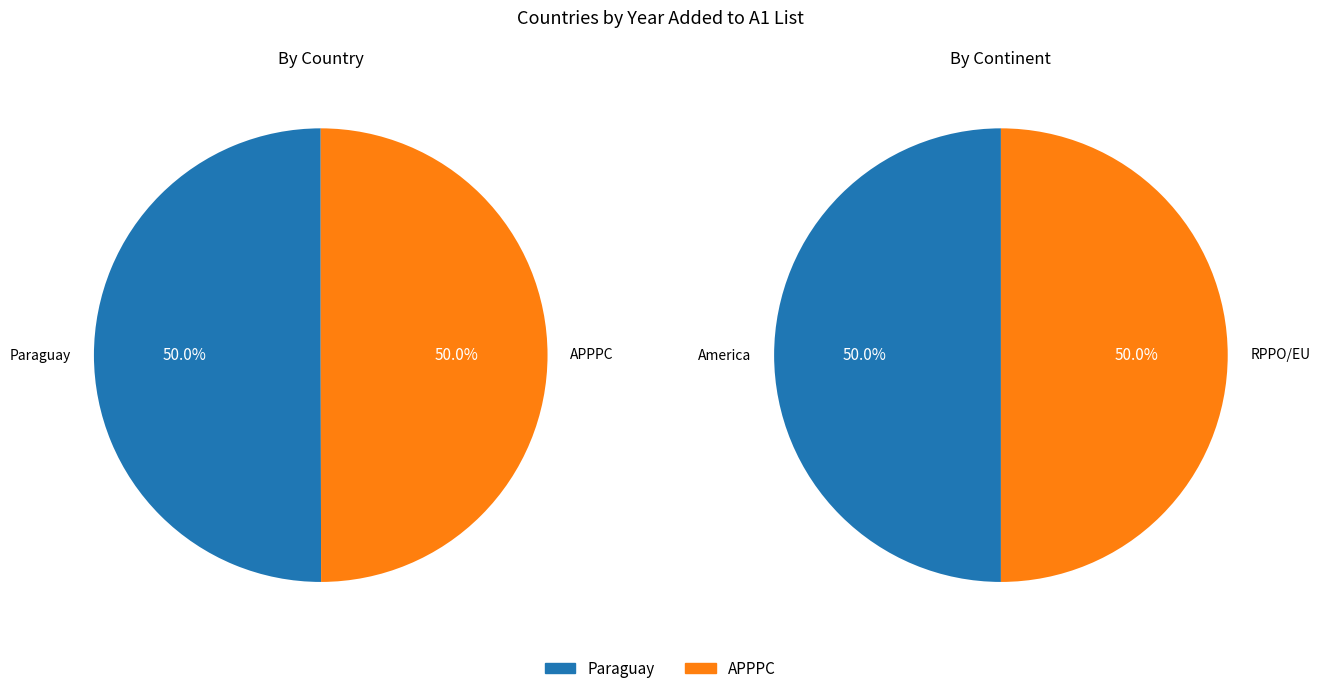

What is the smallest slice in the pie chart?

APPPC